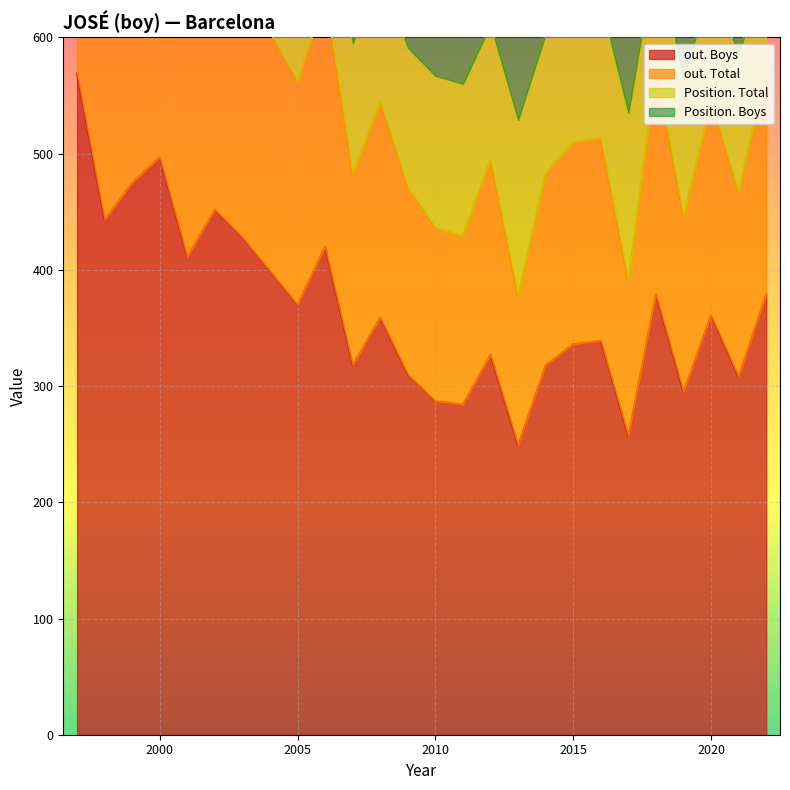

What is the highest value of the out. Boys series?

569